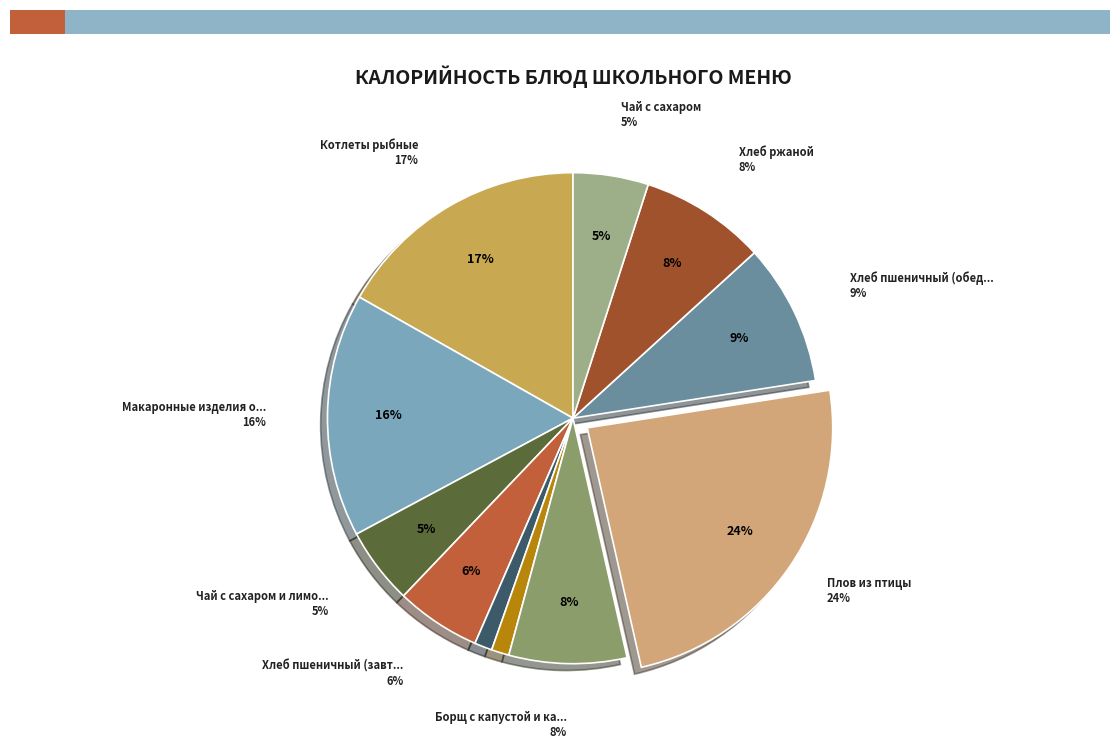

What percentage is the Капуста квашеная slice, to the nearest percent?

1%